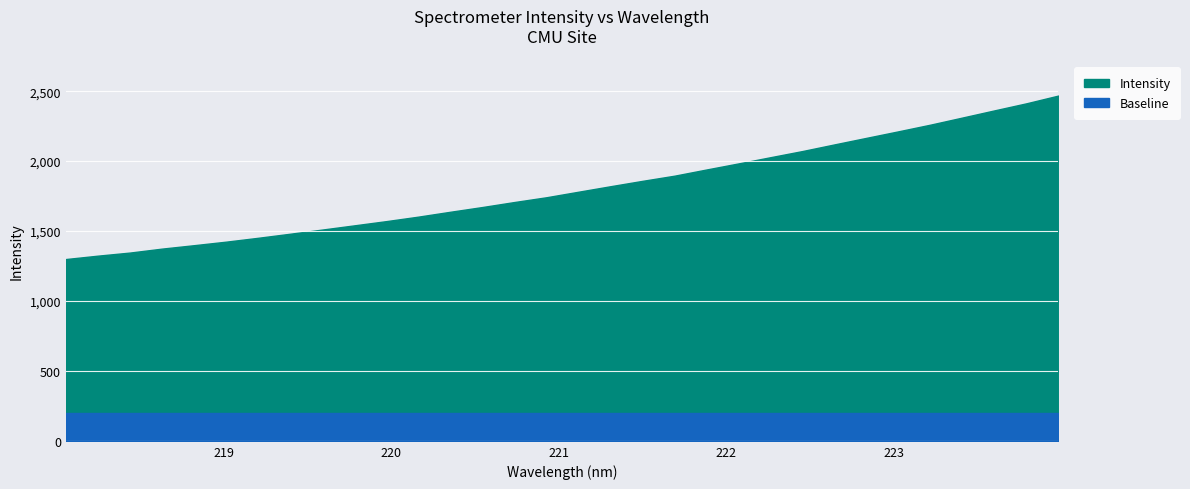

True or false: the data has more than 2 interior local peaks.

False